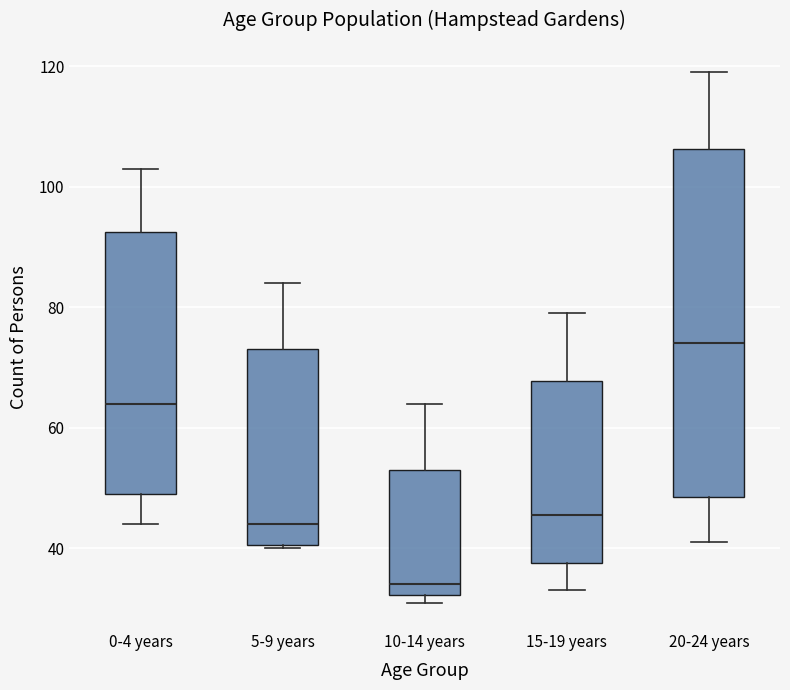

Reading left to right, read every box against the y-axis: the position of its median line, the range the box covers, and the ends of its whiskers. The values are not printed on the chart, so give them approximately, as read against the axis.

0-4 years: median 64, box 50 to 92, whiskers 44 to 104
5-9 years: median 44, box 40 to 74, whiskers 40 to 84
10-14 years: median 34, box 32 to 54, whiskers 32 (just below the box's lower edge) to 64
15-19 years: median 46, box 38 to 68, whiskers 34 to 80
20-24 years: median 74, box 48 to 106, whiskers 42 to 120